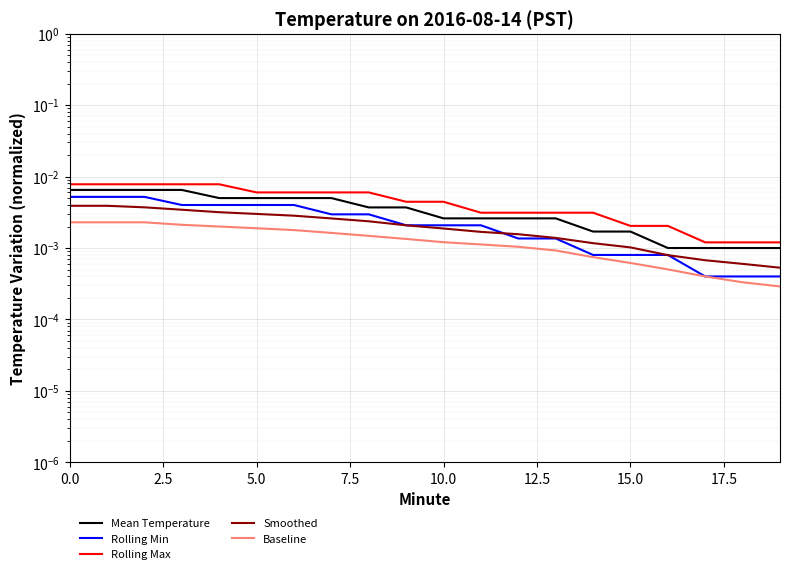

List the series in order of their peak value, highest first.

Rolling Max, Mean Temperature, Rolling Min, Smoothed, Baseline